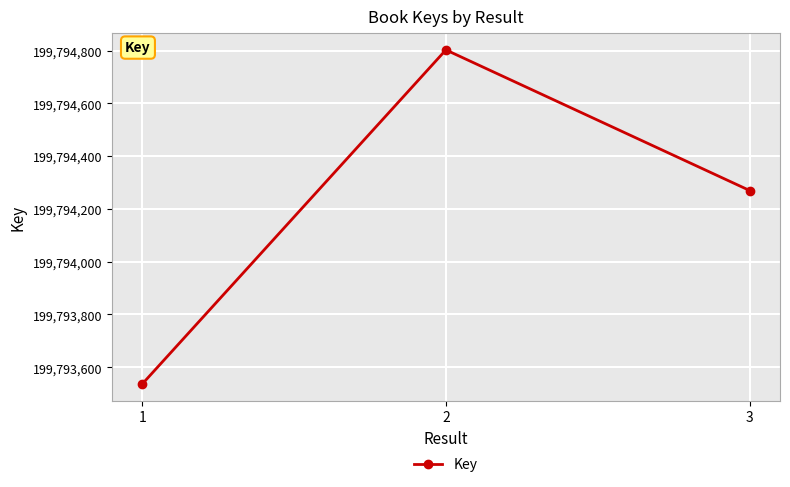

What is the ratio of the value at 2 to the value at 3?

1.0